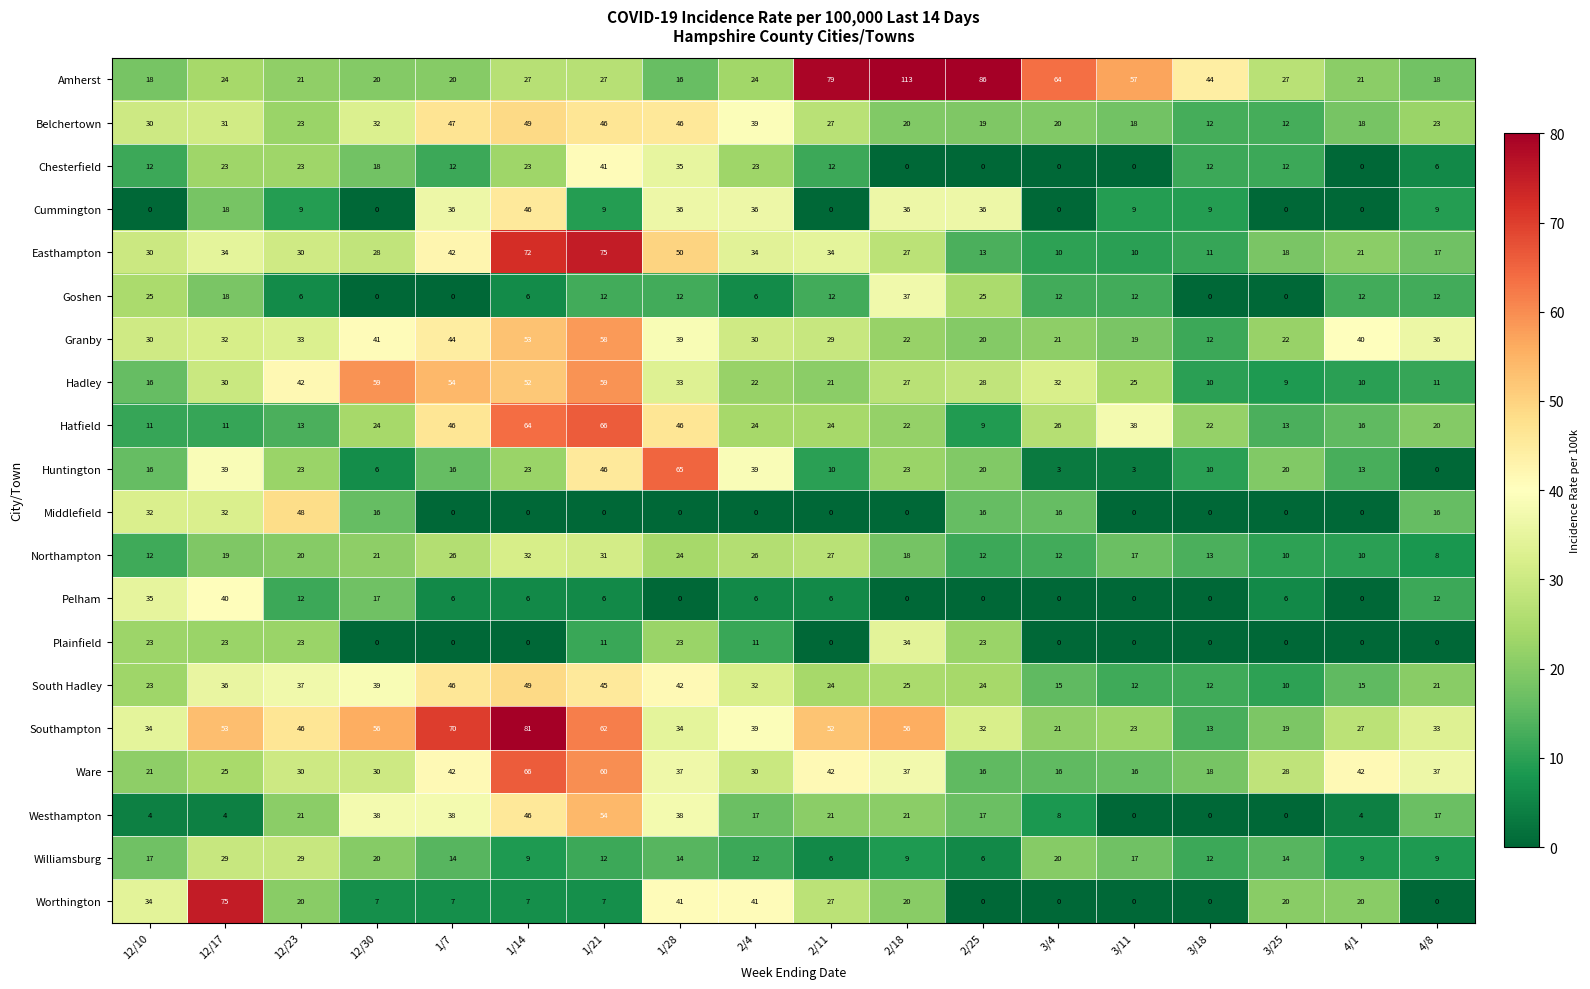

How many distinct data groups are displayed?

20